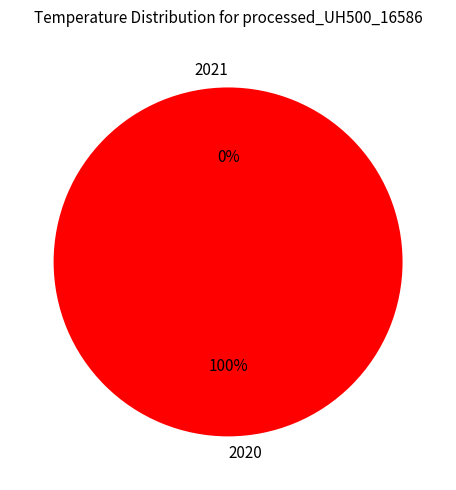

How many segments does this pie chart have?

2